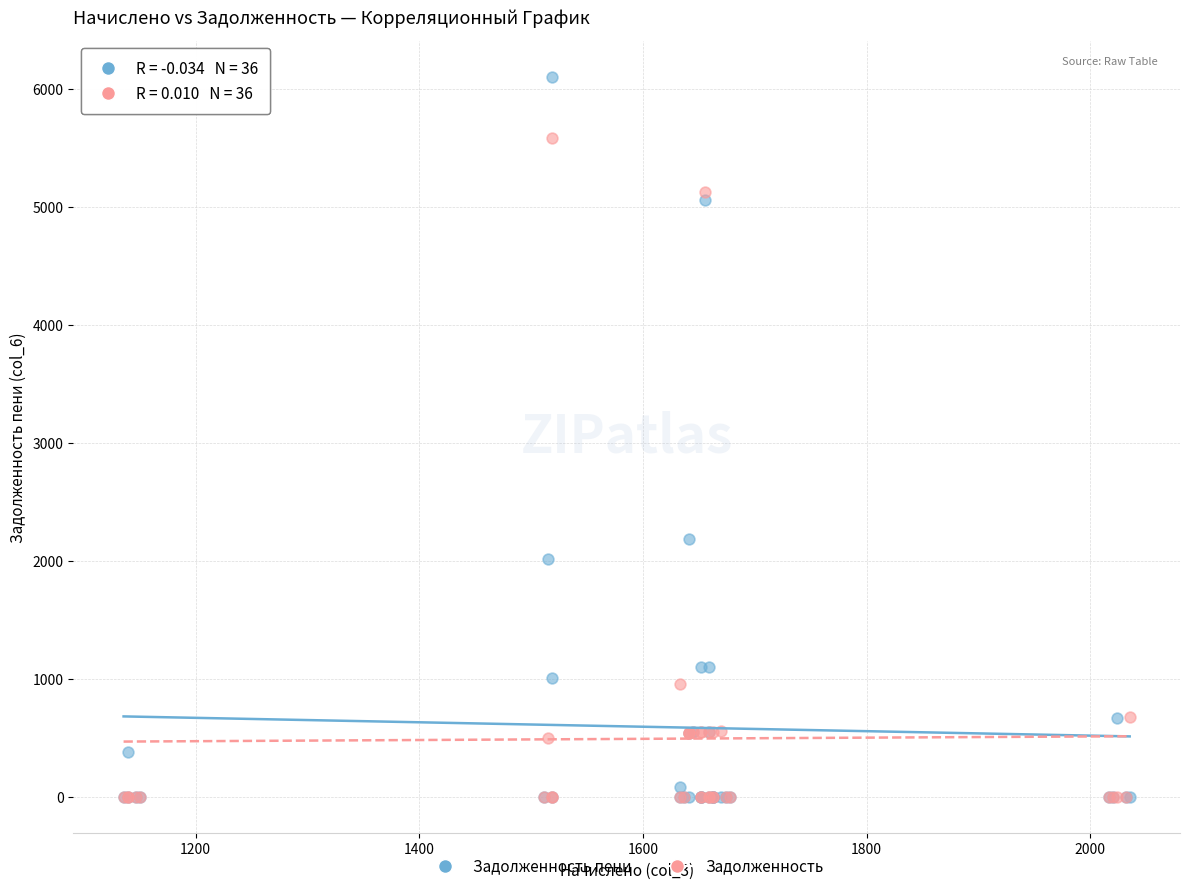

Across all series, what Y value is closest to 3053?

2187.6